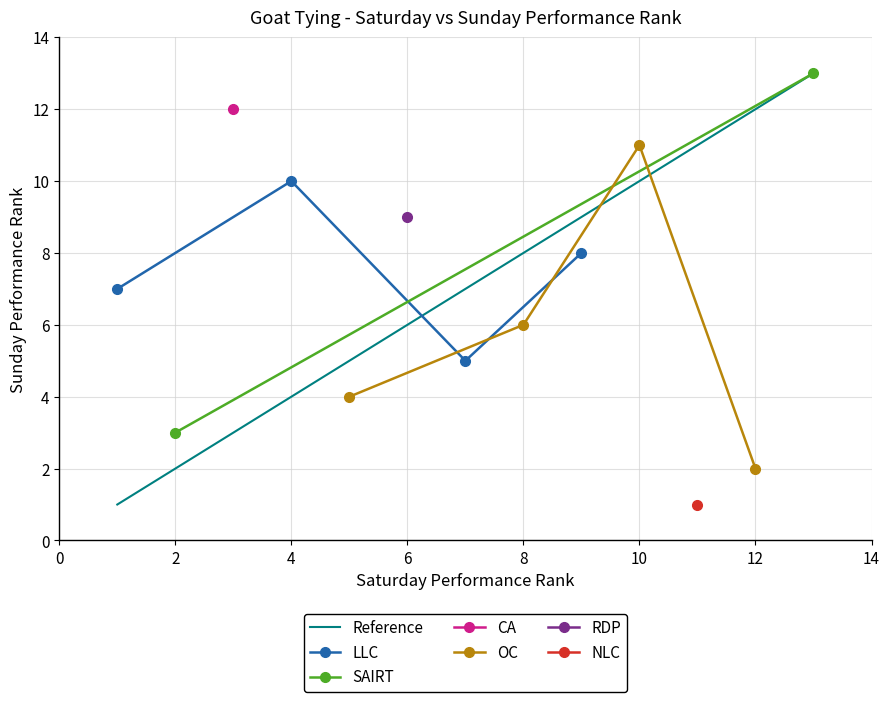

What is the minimum value for LLC?

5